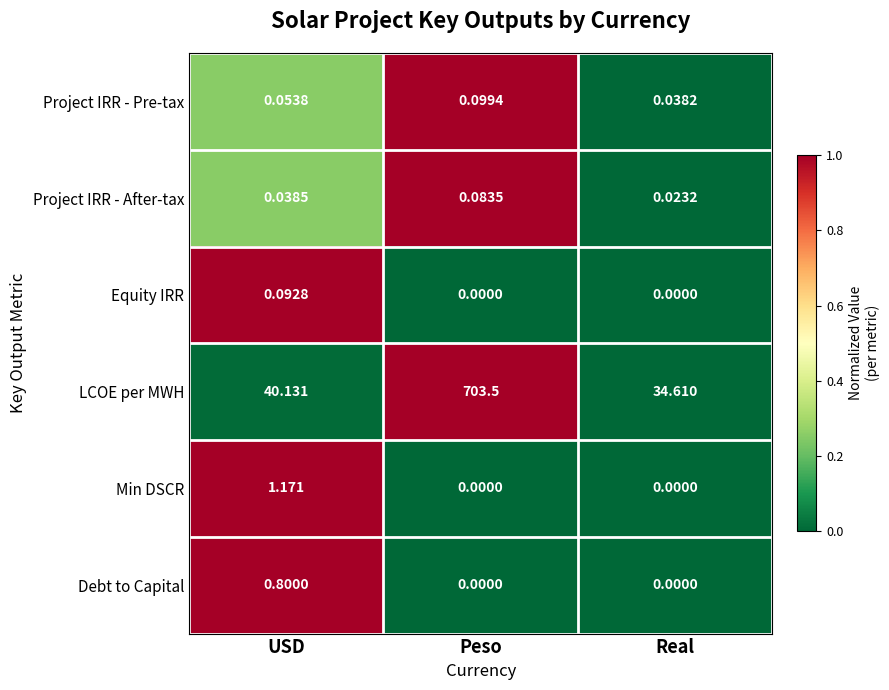

Which series has the widest spread of values?

LCOE per MWH